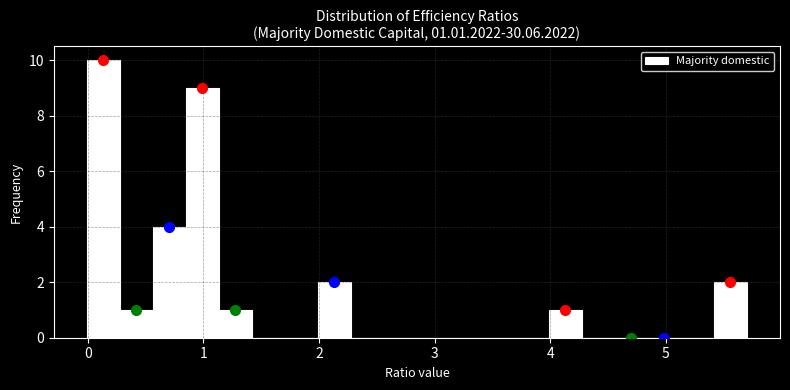

Around what value on the x-axis is the tallest bar? Give the approximate position of its centre, as read against the axis.

0.1